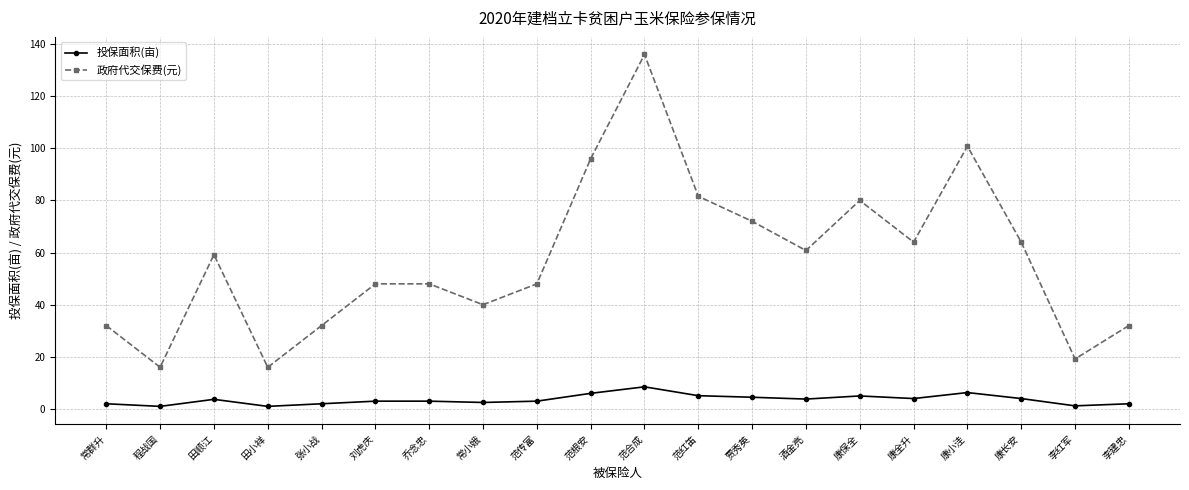

At which label does 政府代交保费(元) first exceed 59?

田顺江